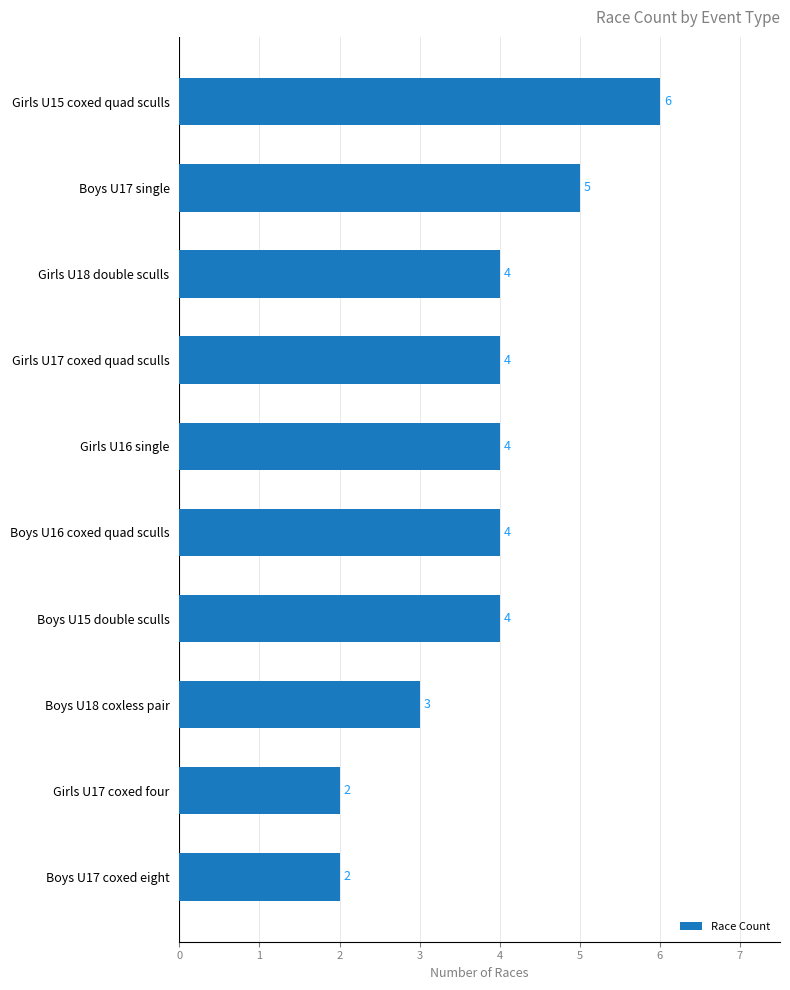

What is the sum of the values at Boys U16 coxed quad sculls and Boys U17 single?

9